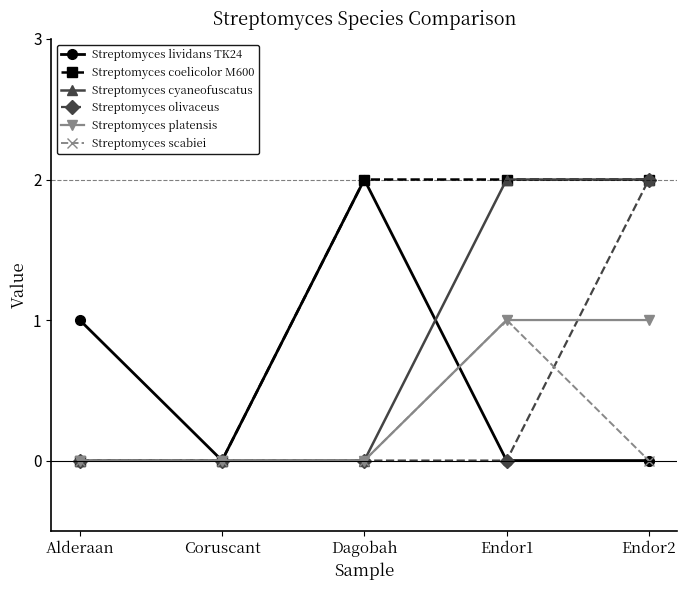

Which series has the largest total across all categories?

Streptomyces coelicolor M600